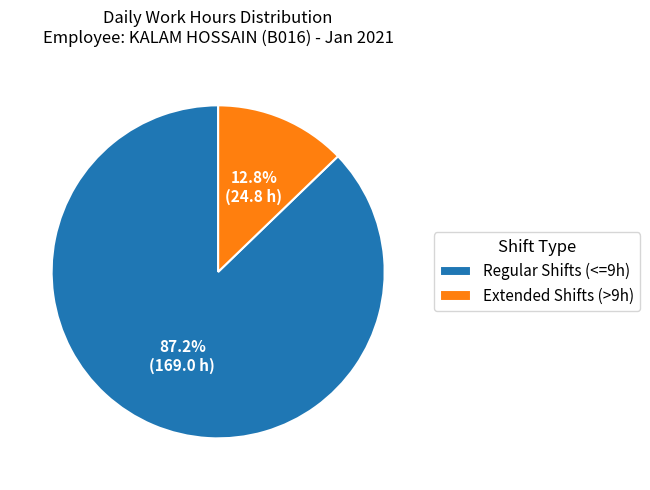

How many segments does this pie chart have?

2